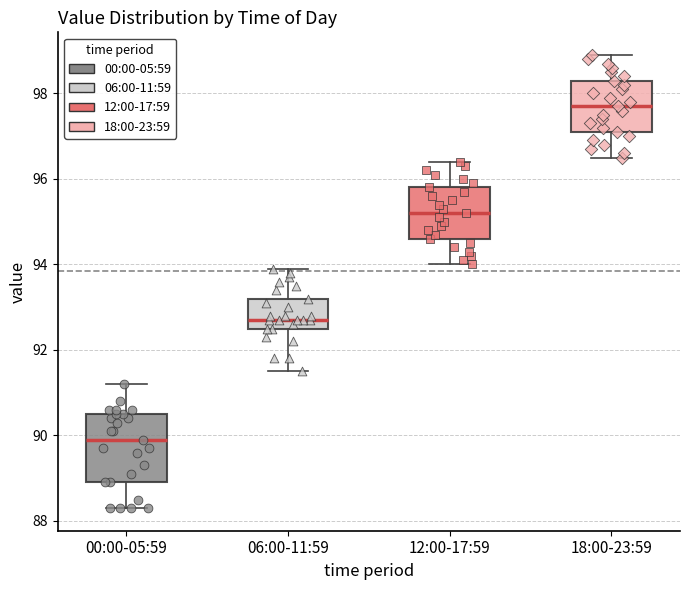

Which box has the highest median line?

18:00-23:59